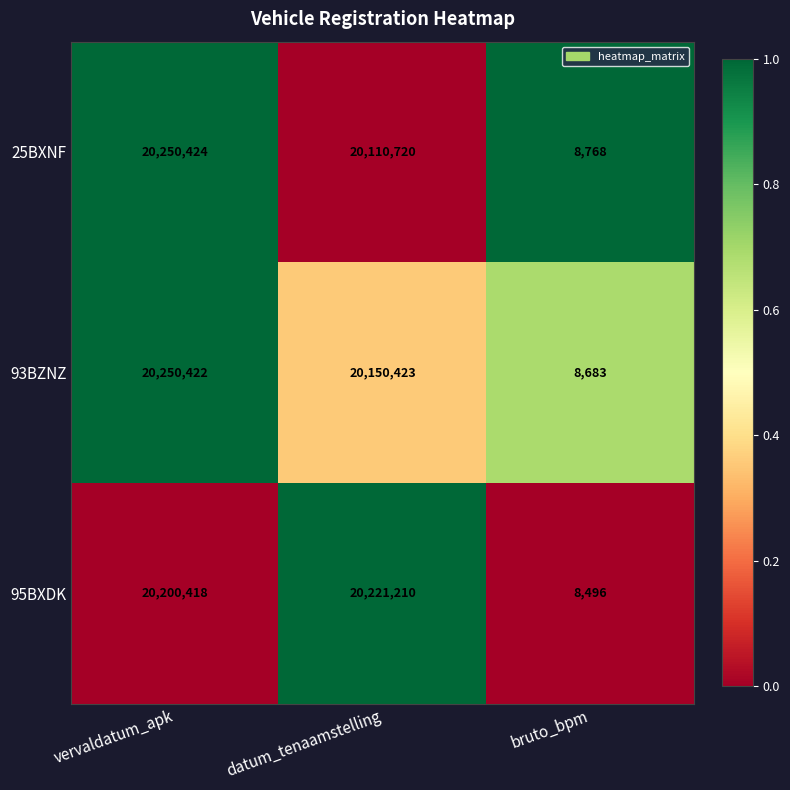

Which series has the largest range (max minus min)?

93BZNZ